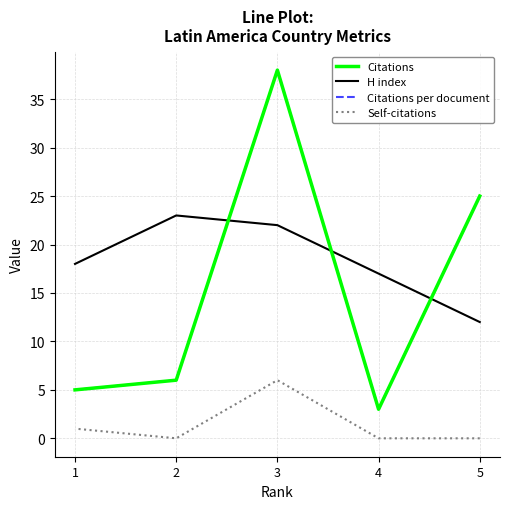

Reading left to right, extract all data points from this chart.

Citations: 5=25	4=3	3=38	2=6	1=5
H index: 5=12	4=17	3=22	2=23	1=18
Citations per document: 5=25	4=3	3=38	2=6	1=5
Self-citations: 5=0	4=0	3=6	2=0	1=1